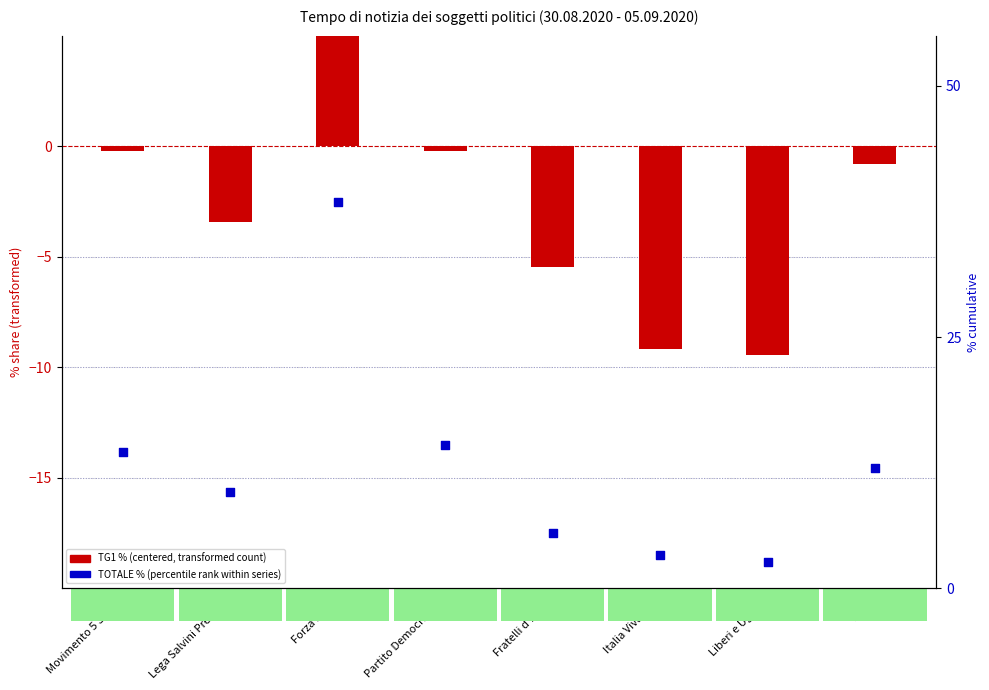

What are all the series names shown in the legend?

TG1 % (centered), TOTALE %